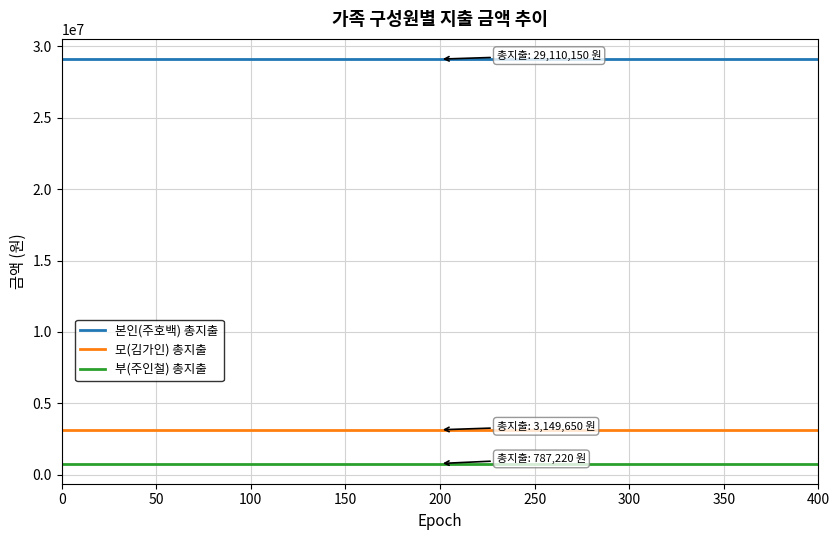

What is the smallest value displayed?

787220